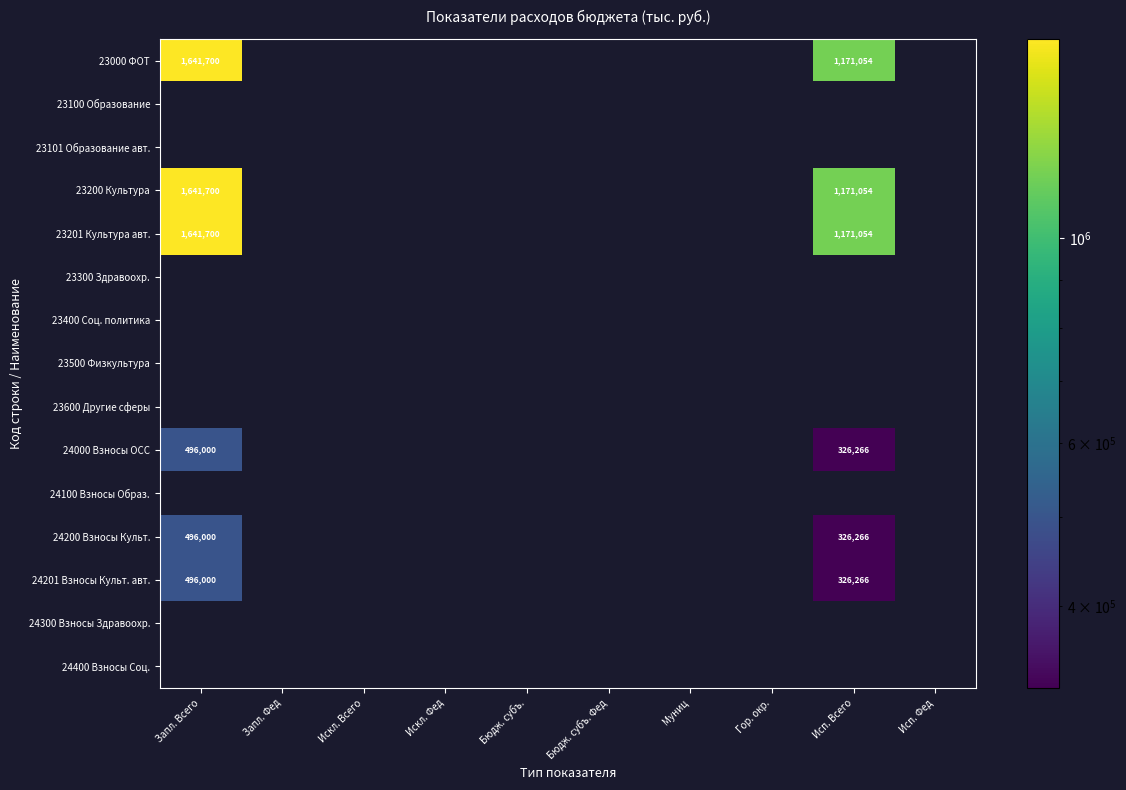

Between Исп. Фед and Муниц, which is larger?

Муниц